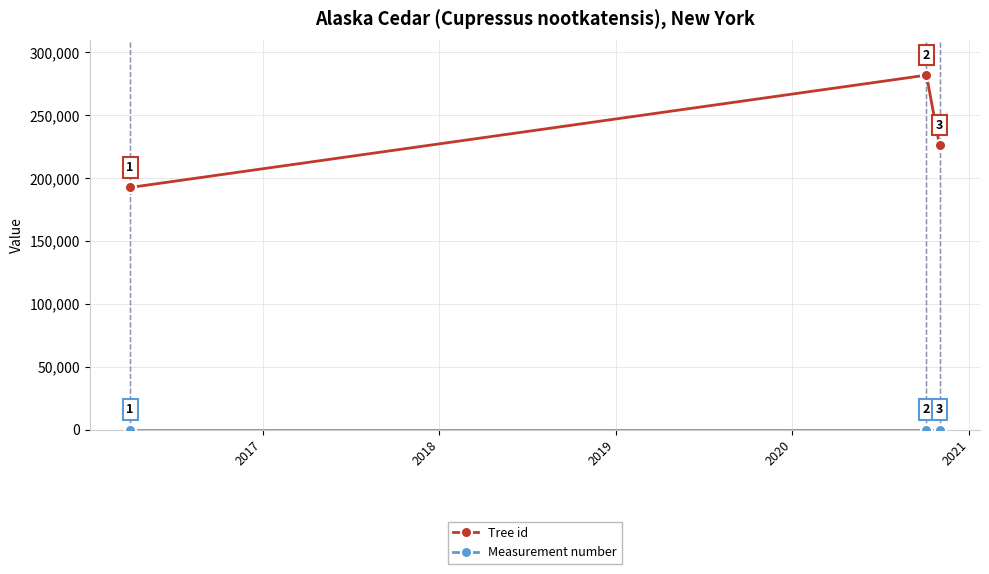

What is the lowest value of the Tree id series?

192578